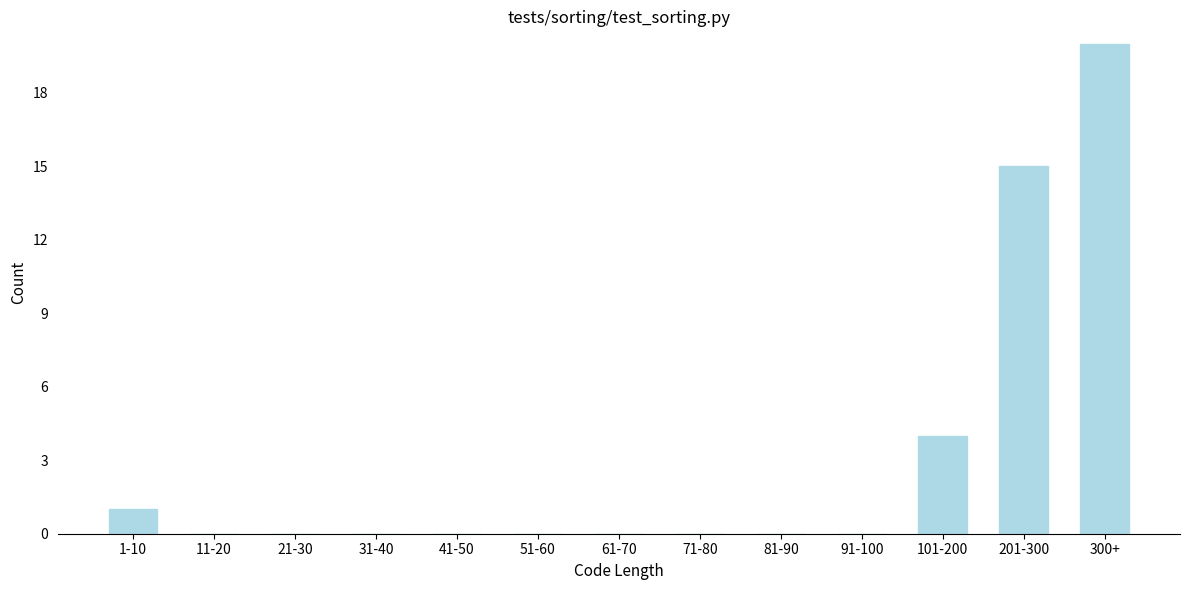

Reading left to right, extract all data points from this chart.

1-10=1	11-20=0	21-30=0	31-40=0	41-50=0	51-60=0	61-70=0	71-80=0	81-90=0	91-100=0	101-200=4	201-300=15	300+=20